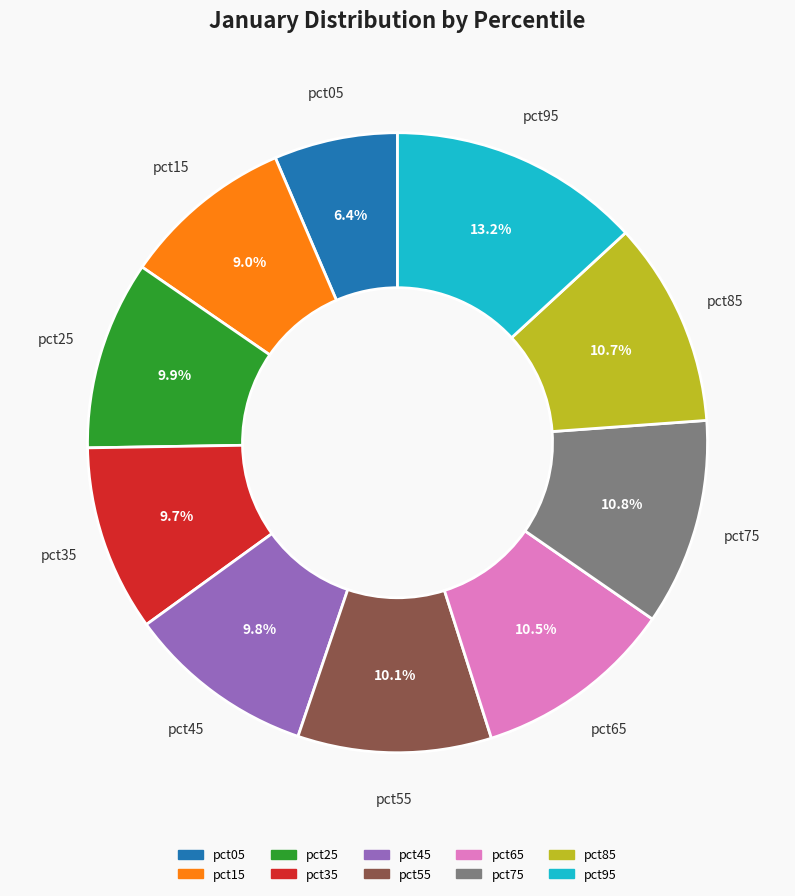

Is it true that pct05 is 1% of the pie?

False